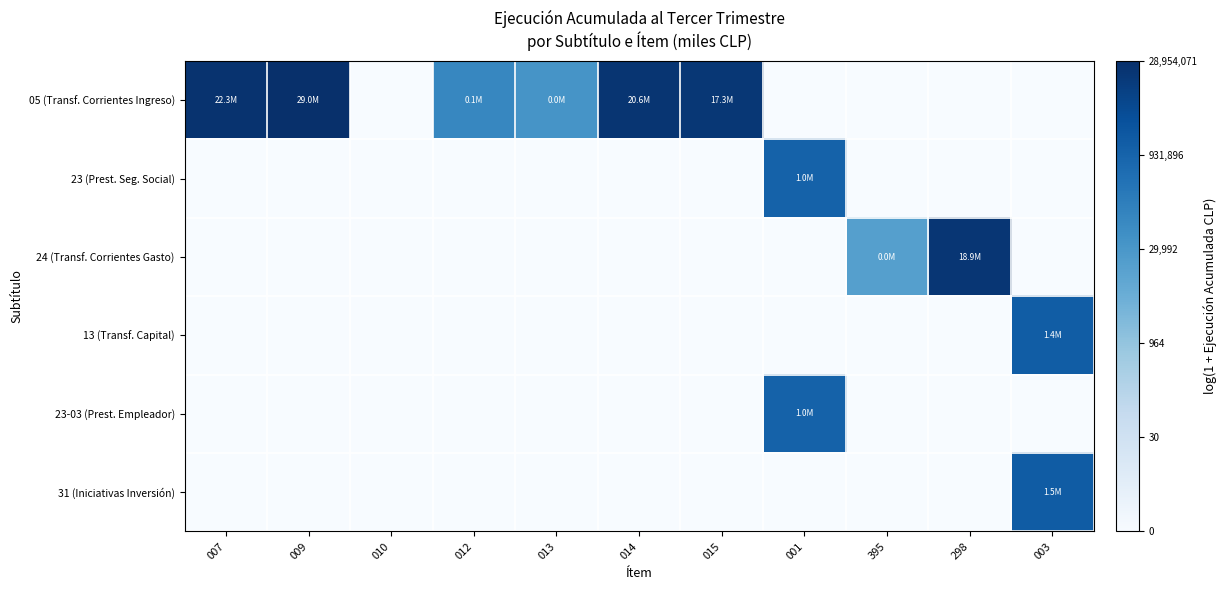

Reading right to left, transcribe all the data shown in this chart.

05 (Transf. Corrientes Ingreso): 003=0.0	298=0.0	395=0.0	001=0.0	015=16.7	014=16.8	013=10.5	012=11.5	010=0.0	009=17.2	007=16.9
23 (Prest. Seg. Social): 003=0.0	298=0.0	395=0.0	001=13.8	015=0.0	014=0.0	013=0.0	012=0.0	010=0.0	009=0.0	007=0.0
24 (Transf. Corrientes Gasto): 003=0.0	298=16.8	395=9.7	001=0.0	015=0.0	014=0.0	013=0.0	012=0.0	010=0.0	009=0.0	007=0.0
13 (Transf. Capital): 003=14.2	298=0.0	395=0.0	001=0.0	015=0.0	014=0.0	013=0.0	012=0.0	010=0.0	009=0.0	007=0.0
23-03 (Prest. Empleador): 003=0.0	298=0.0	395=0.0	001=13.8	015=0.0	014=0.0	013=0.0	012=0.0	010=0.0	009=0.0	007=0.0
31 (Iniciativas Inversión): 003=14.2	298=0.0	395=0.0	001=0.0	015=0.0	014=0.0	013=0.0	012=0.0	010=0.0	009=0.0	007=0.0